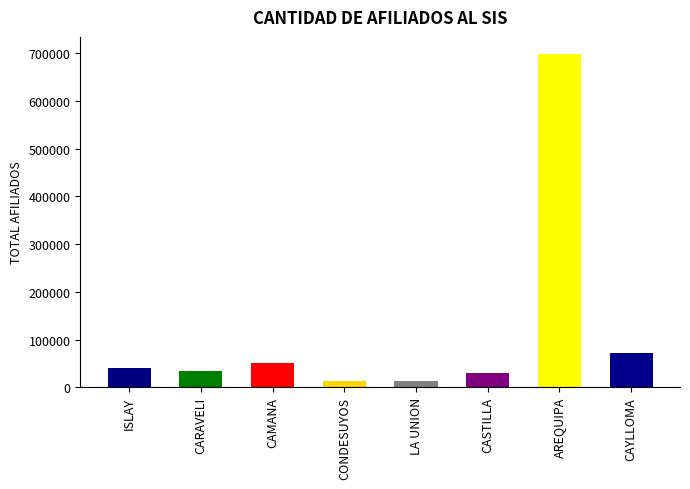

What position from the left is CARAVELI?

2